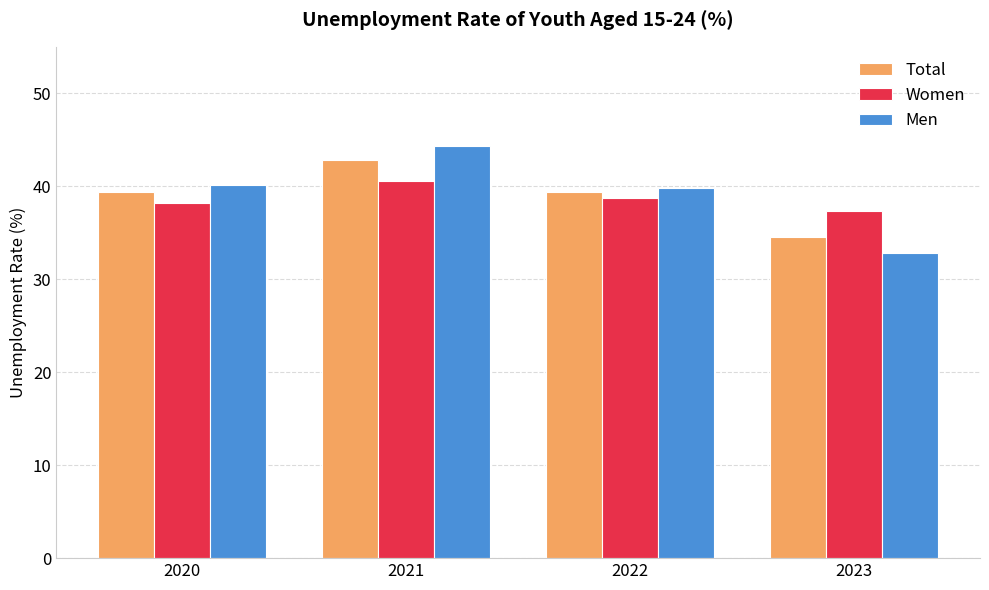

True or false: Women has a value of 12.4 at 2022.

False